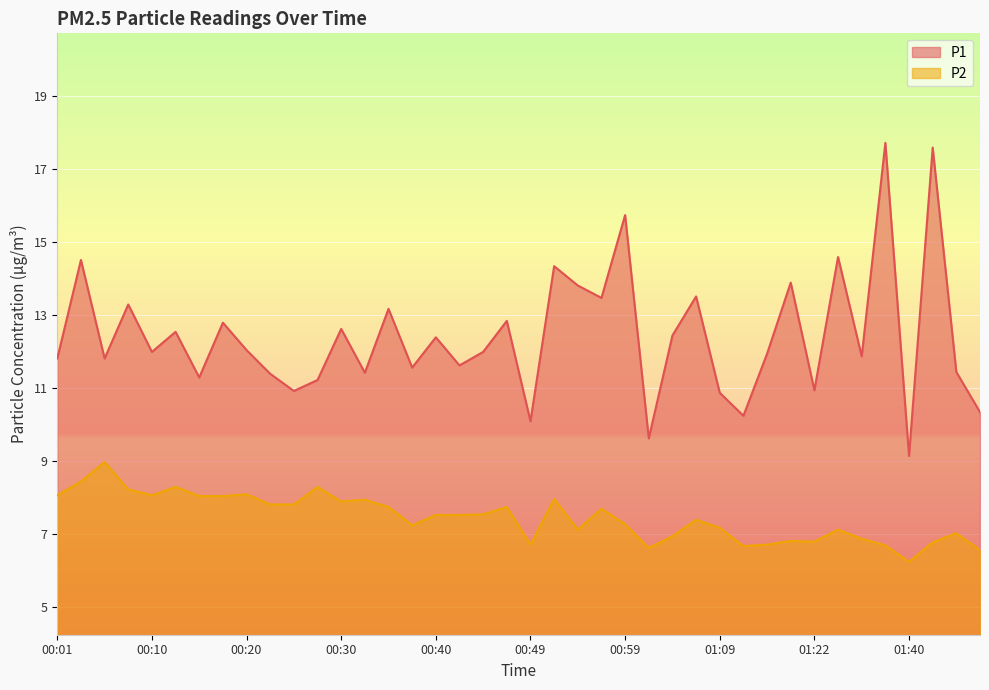

What is the difference between the P1 values at 01:06 and 00:32?

2.1